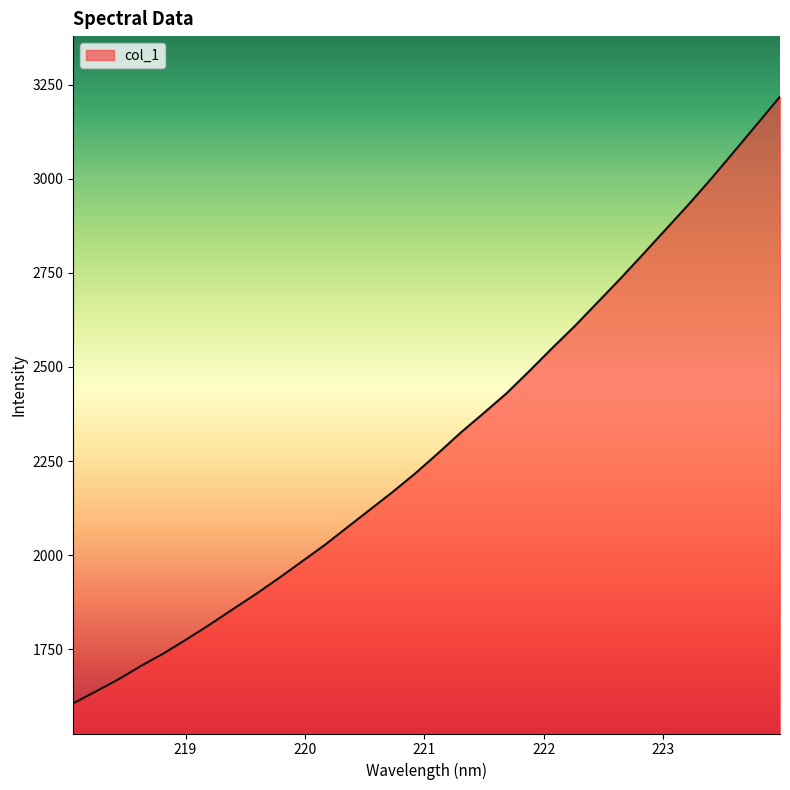

Does the chart display data point markers on the line(s)?

No